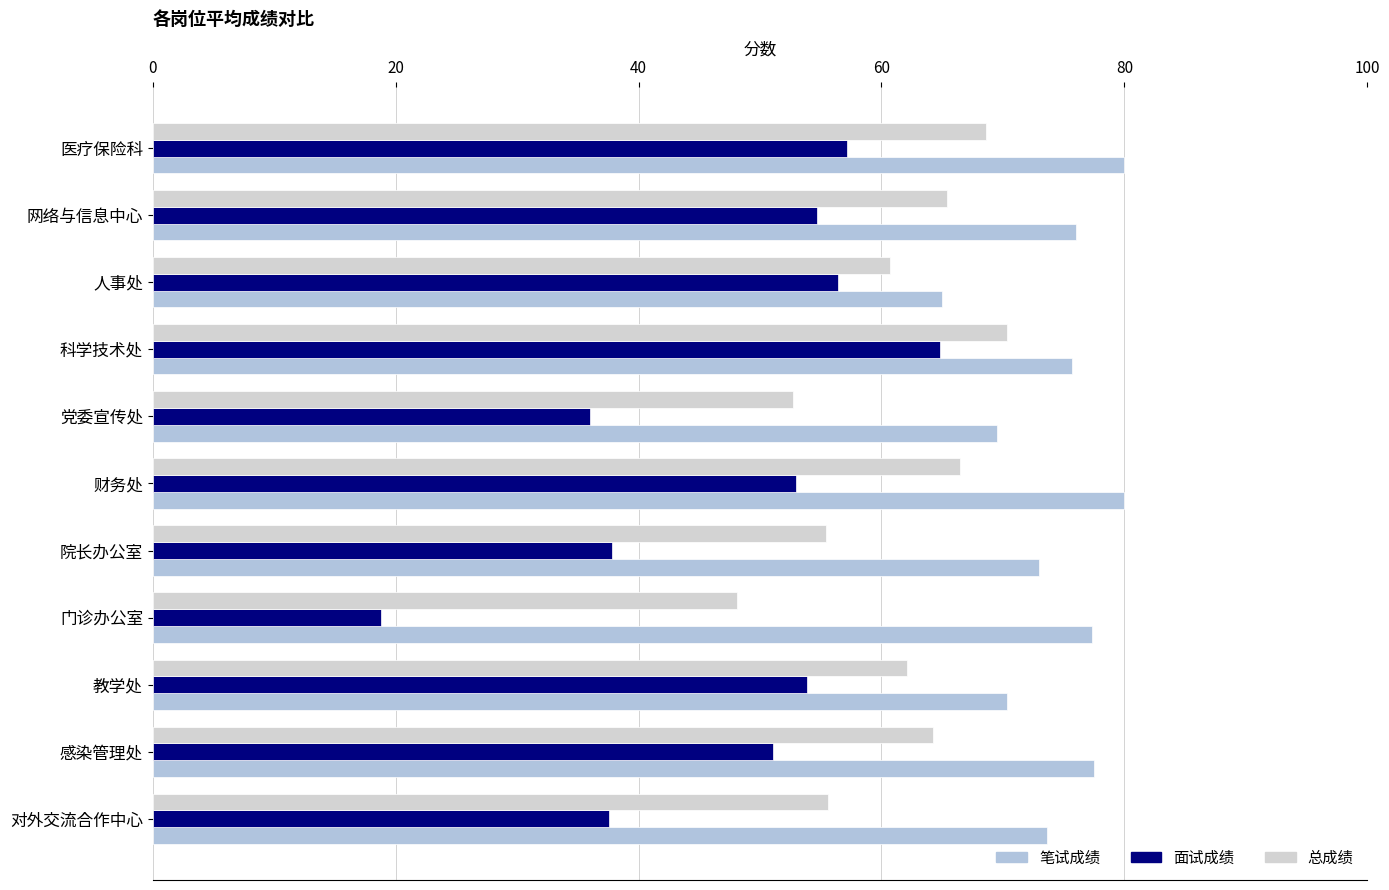

Which series has the widest spread of values?

面试成绩